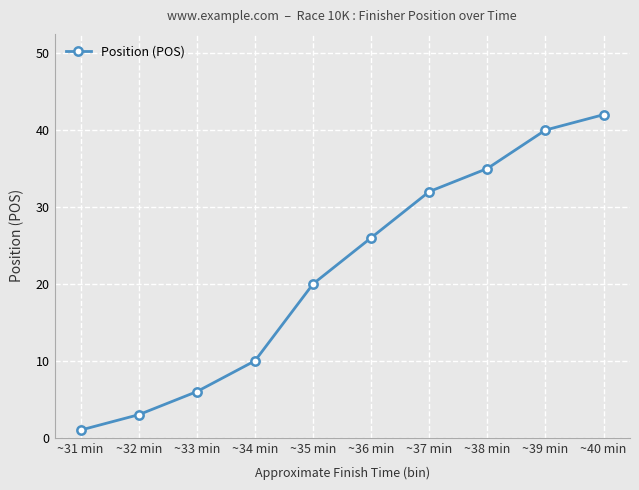

The chart shows a value of 6 at ~33 min. True or false?

True